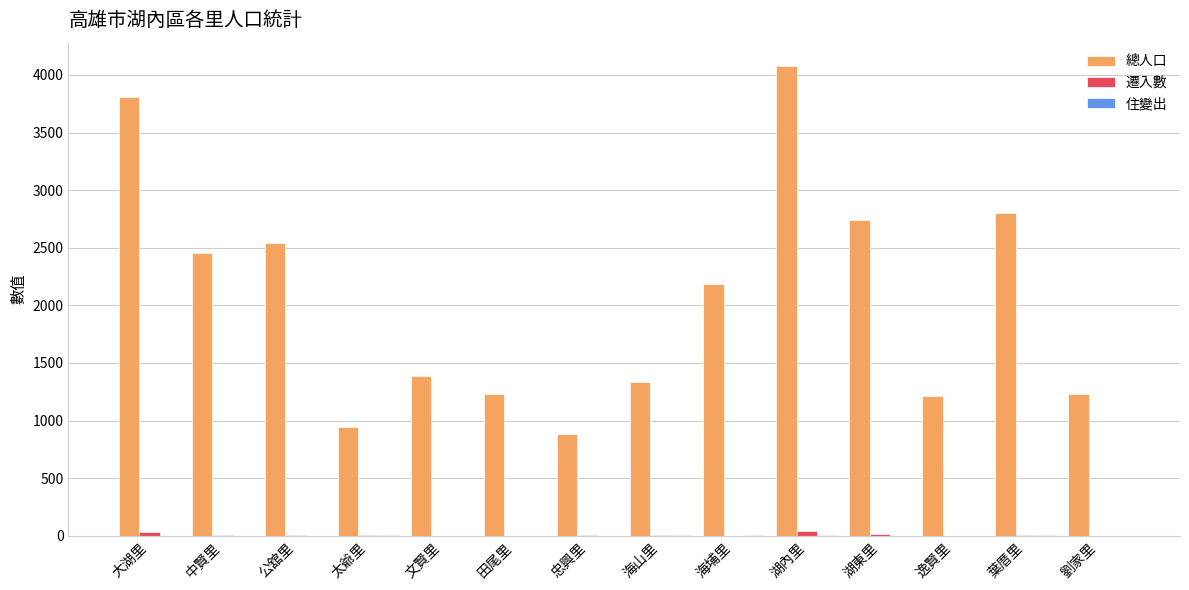

The value of 總人口 at 逸賢里 is 675. True or false?

False